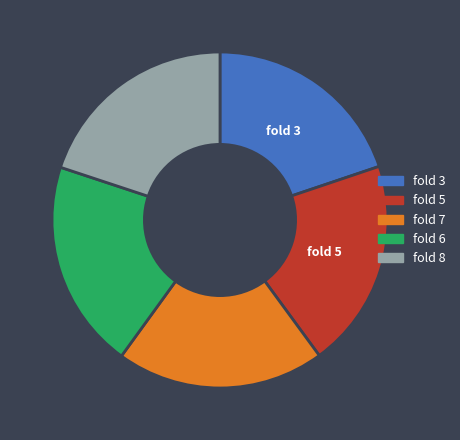

Is there any slice that represents more than half of the pie?

No